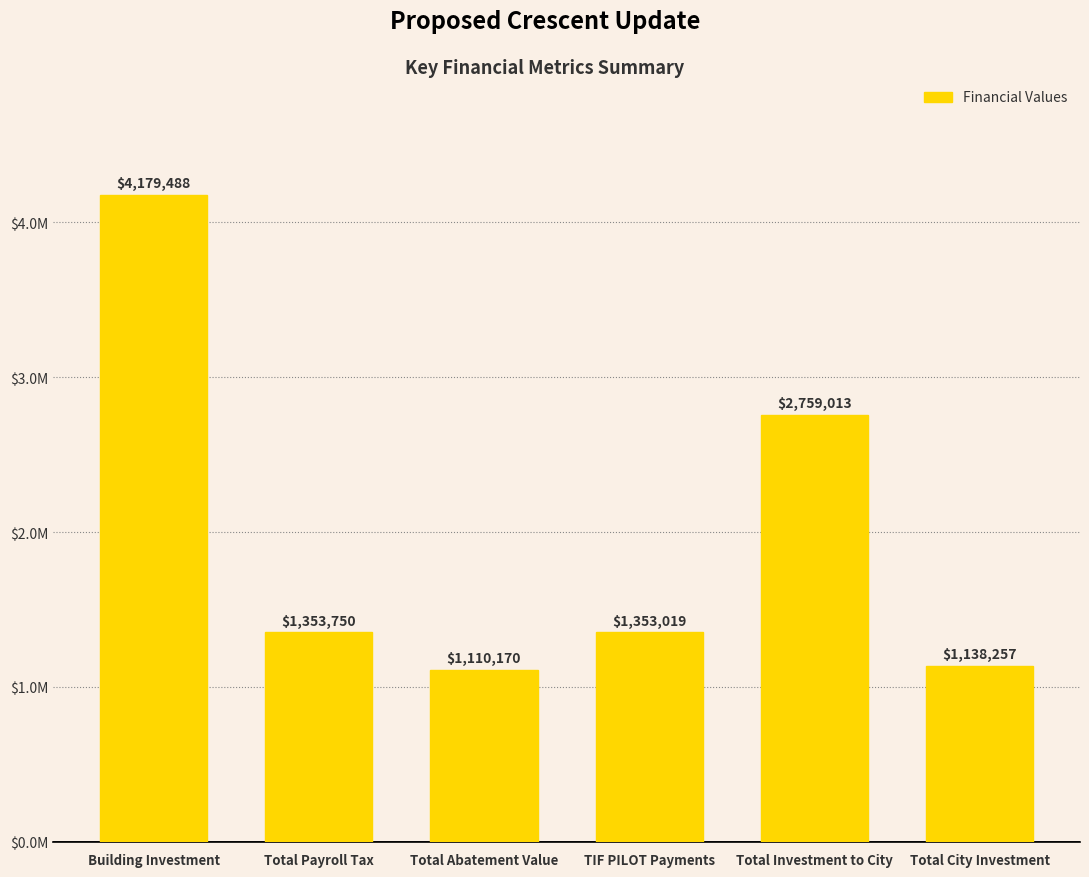

How many bars are there in total?

6